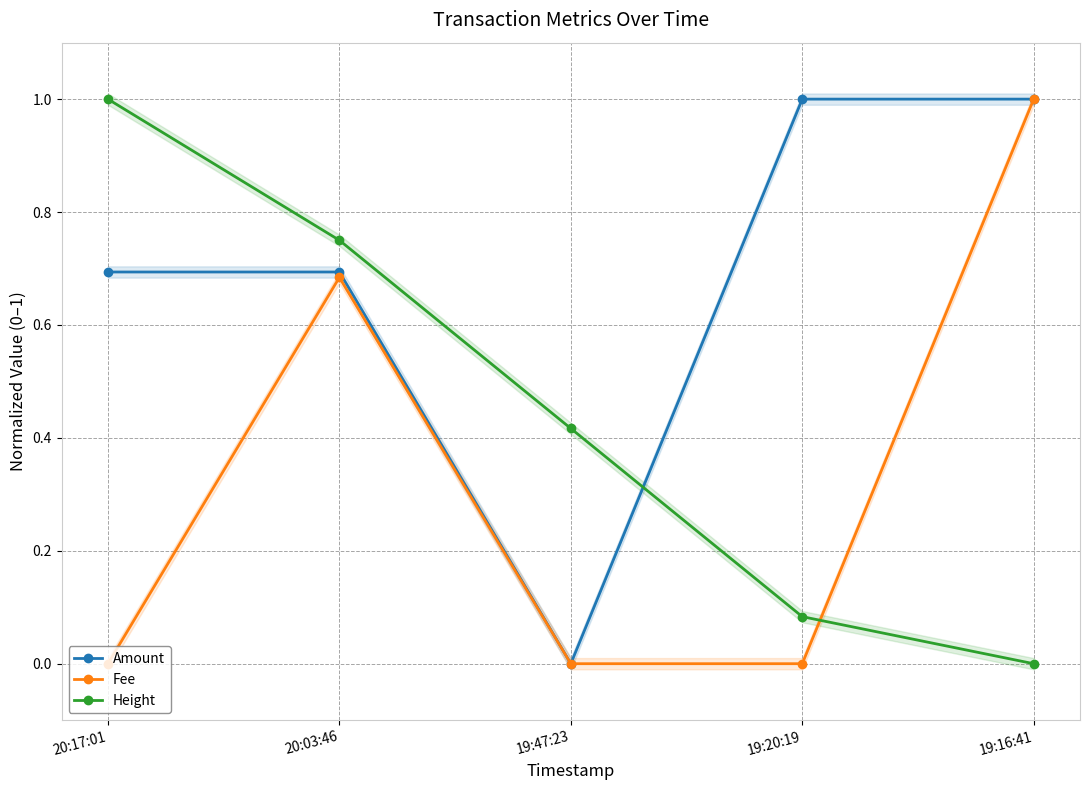

Which series has the largest total across all categories?

Amount